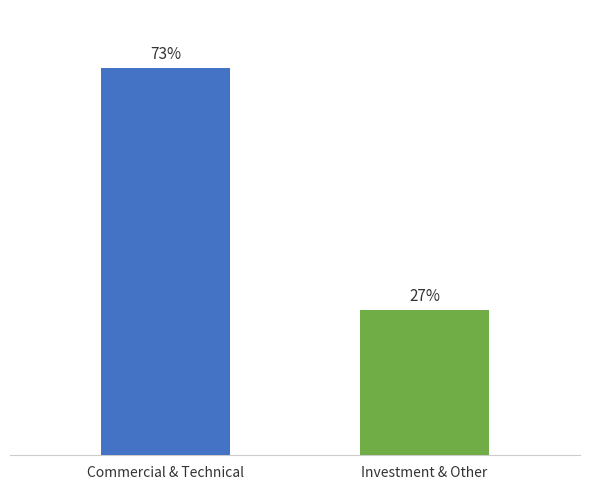

Does the chart contain stacked bars?

No